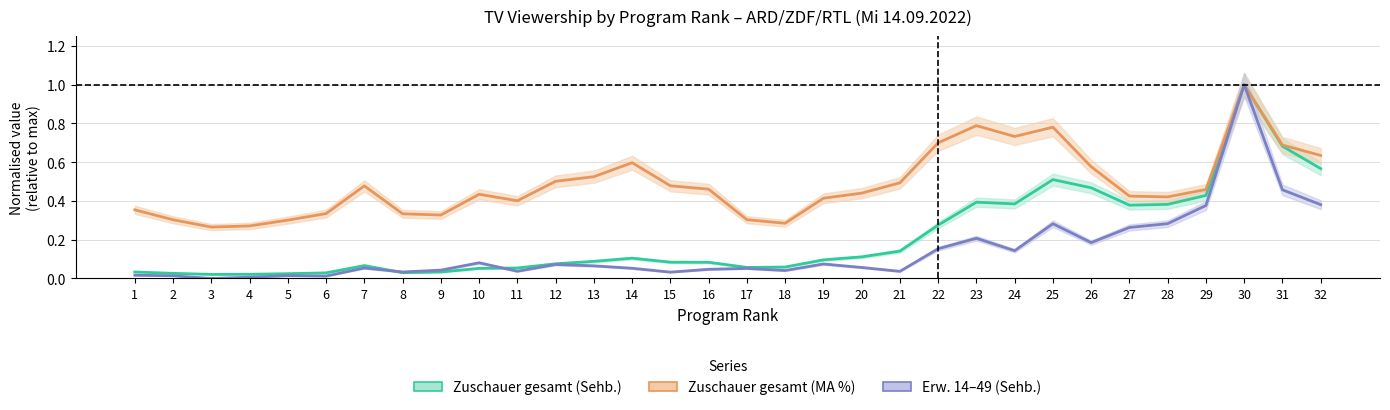

Between 27 and 30, which is larger?

30